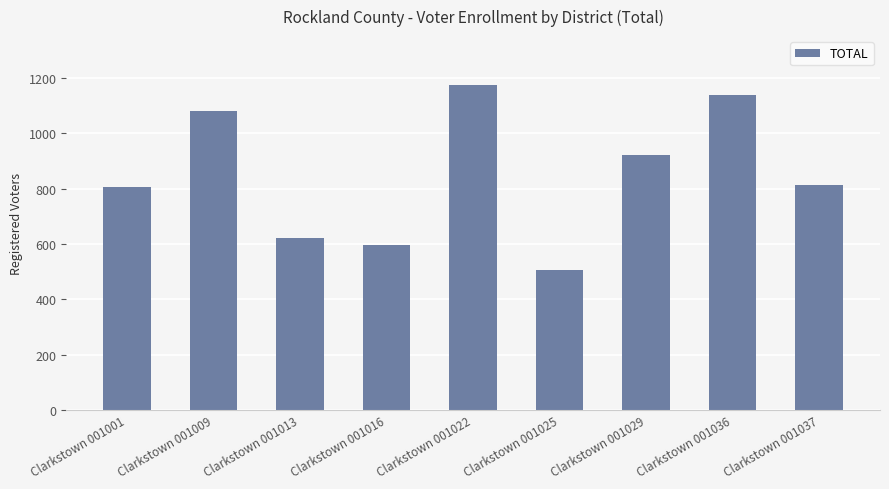

What is the value of the 2nd bar from the left?

1080